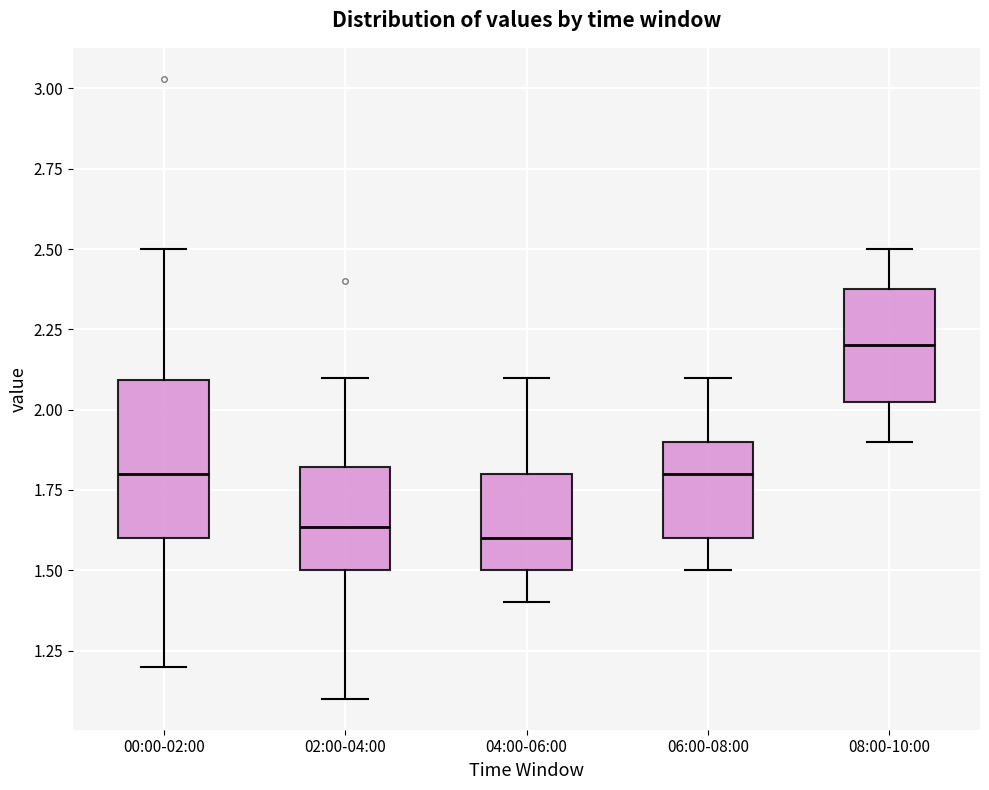

Reading left to right, transcribe this box plot: for each box, give where its median line is, the range the box spans, and where its two whiskers end, as read against the y-axis. The values are not printed on the chart, so give them approximately, as read against the axis.

00:00-02:00: median 1.80, box 1.60 to 2.10, whiskers 1.20 to 2.50
02:00-04:00: median 1.65, box 1.50 to 1.80, whiskers 1.10 to 2.10
04:00-06:00: median 1.60, box 1.50 to 1.80, whiskers 1.40 to 2.10
06:00-08:00: median 1.80, box 1.60 to 1.90, whiskers 1.50 to 2.10
08:00-10:00: median 2.20, box 2.05 to 2.40, whiskers 1.90 to 2.50